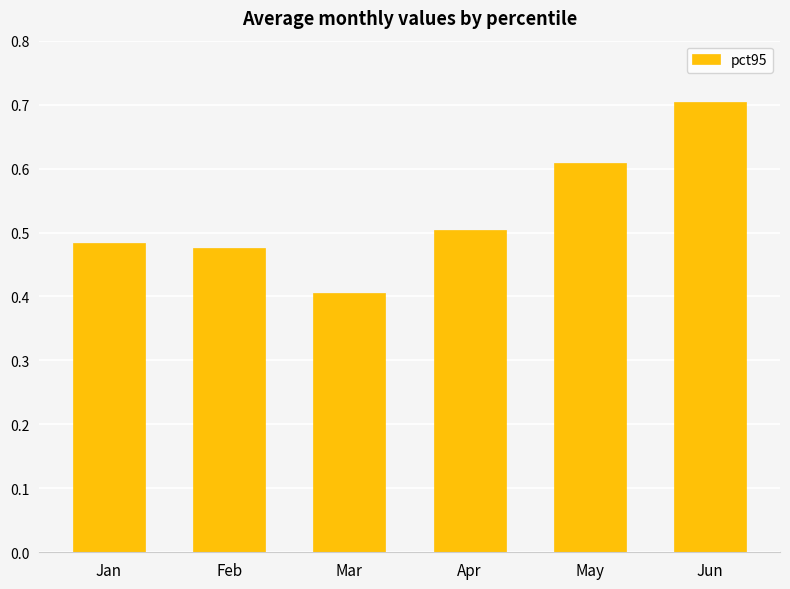

What is the smallest value displayed?

0.4